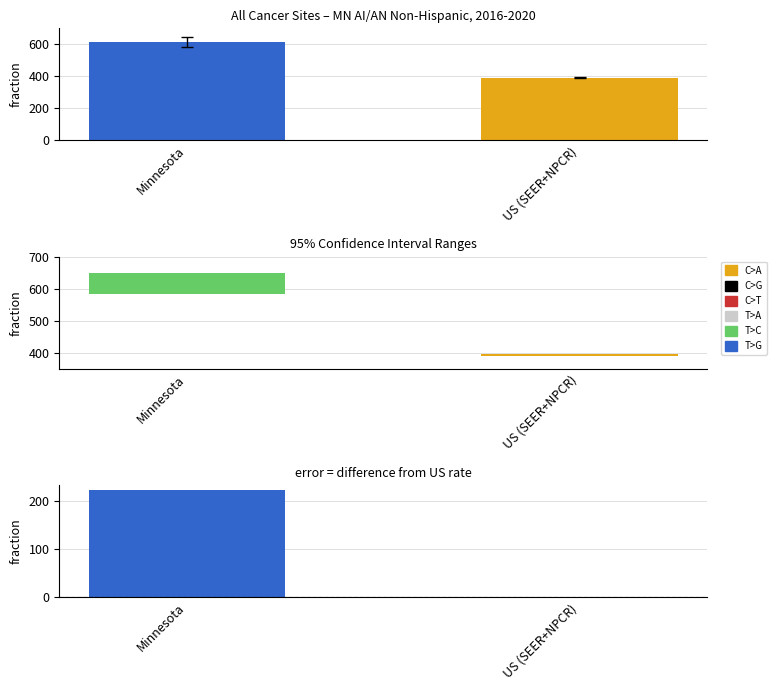

Which label corresponds to the smallest value in the chart?

US (SEER+NPCR)